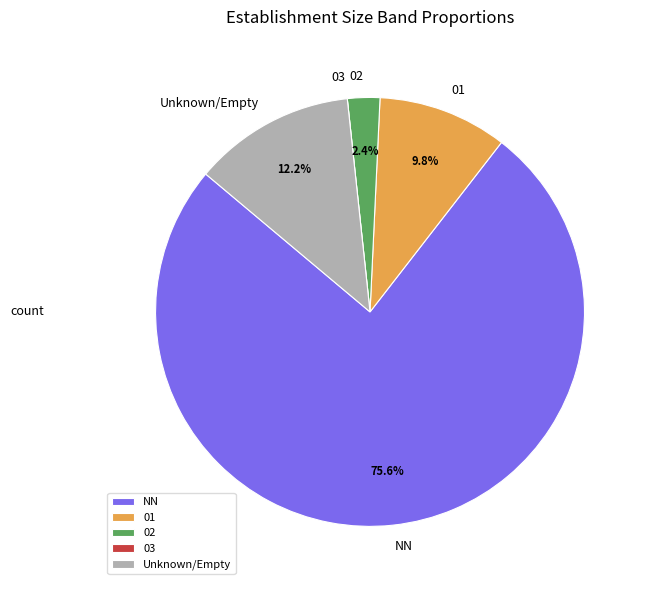

Does NN represent more than half of the total?

Yes